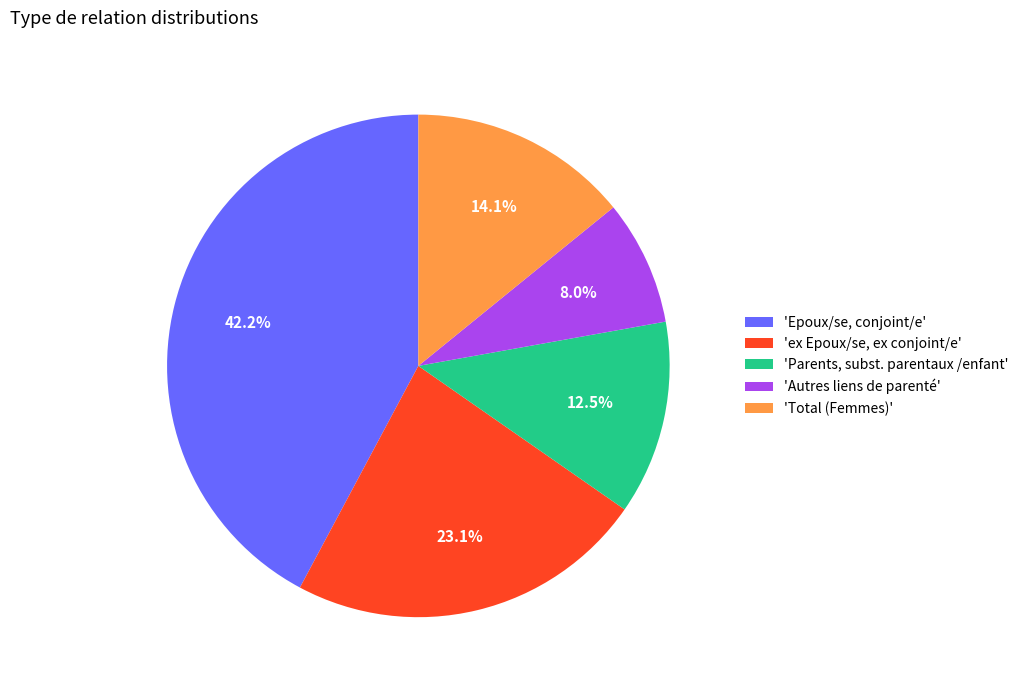

To the nearest percent, what is the difference between the largest and smallest slice percentages?

34%